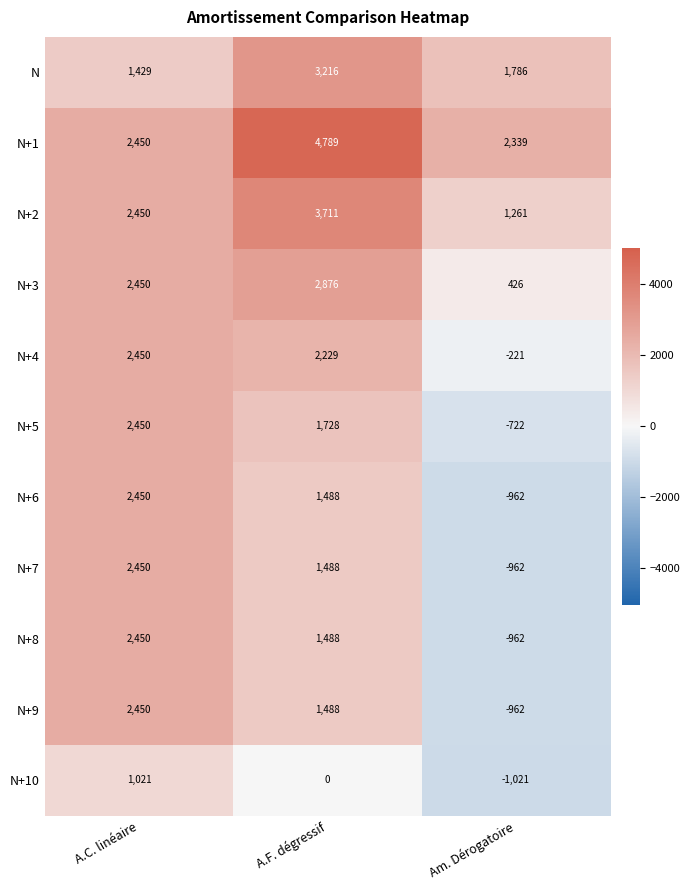

List the labels in order of N+6 value, smallest first.

Am. Dérogatoire, A.F. dégressif, A.C. linéaire